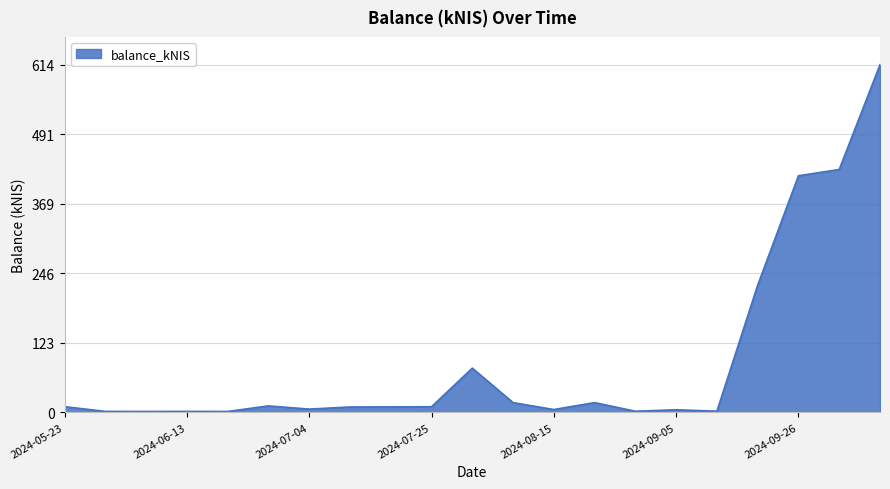

What is the maximum value shown in the chart?

614.2